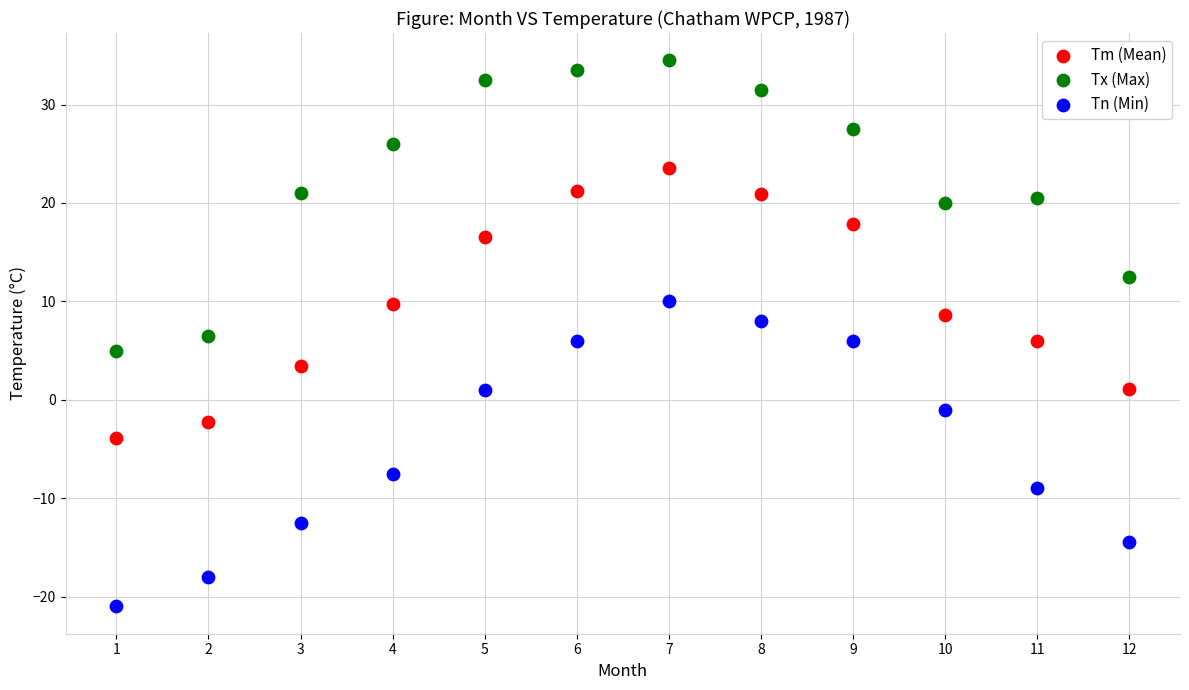

Across all data points, what is the range of X values (max minus min)?

11.0